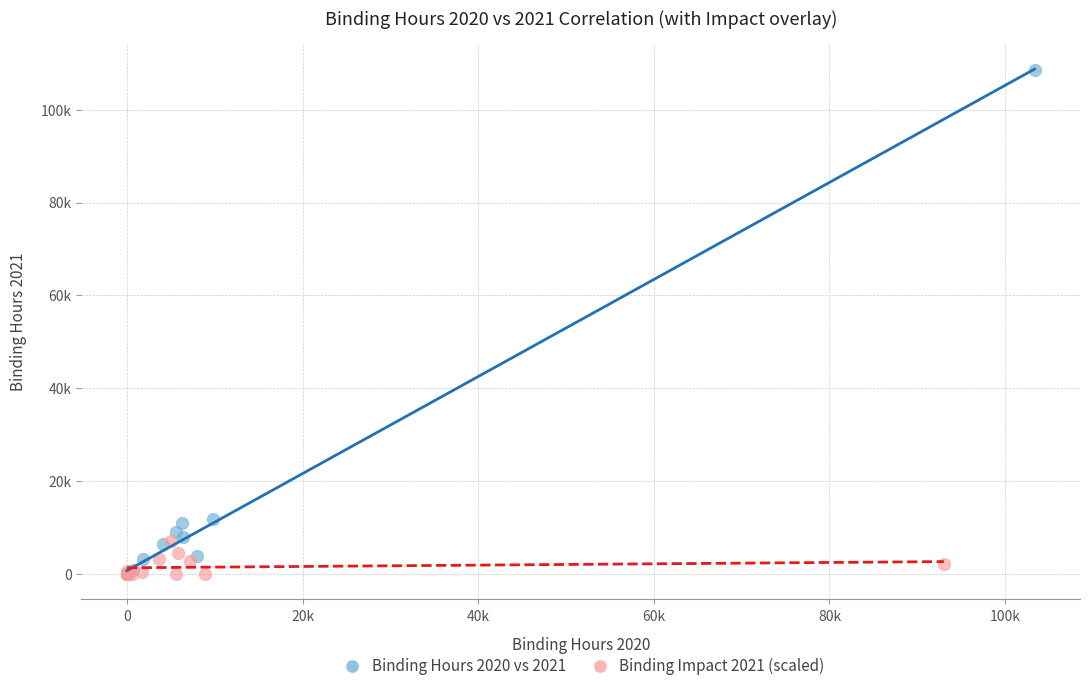

What are all the series names shown in the legend?

Binding Hours 2020 vs 2021, Binding Impact 2021 (scaled)